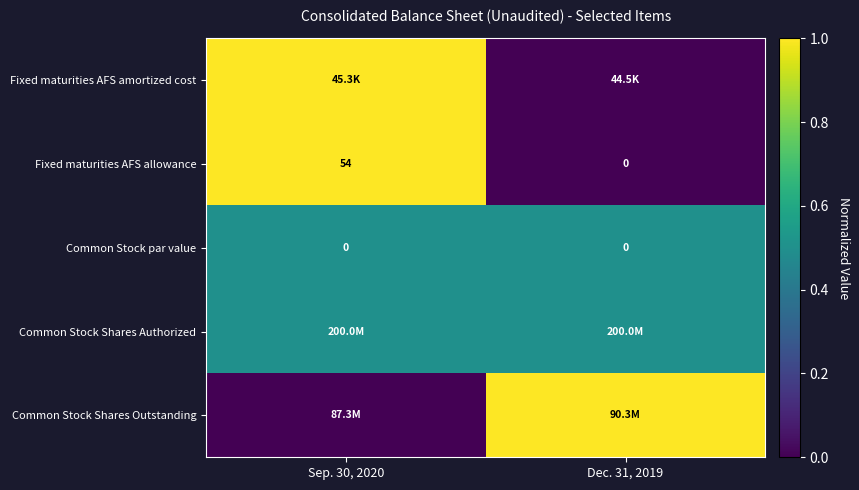

At how many categories does at least one series exceed 0?

2